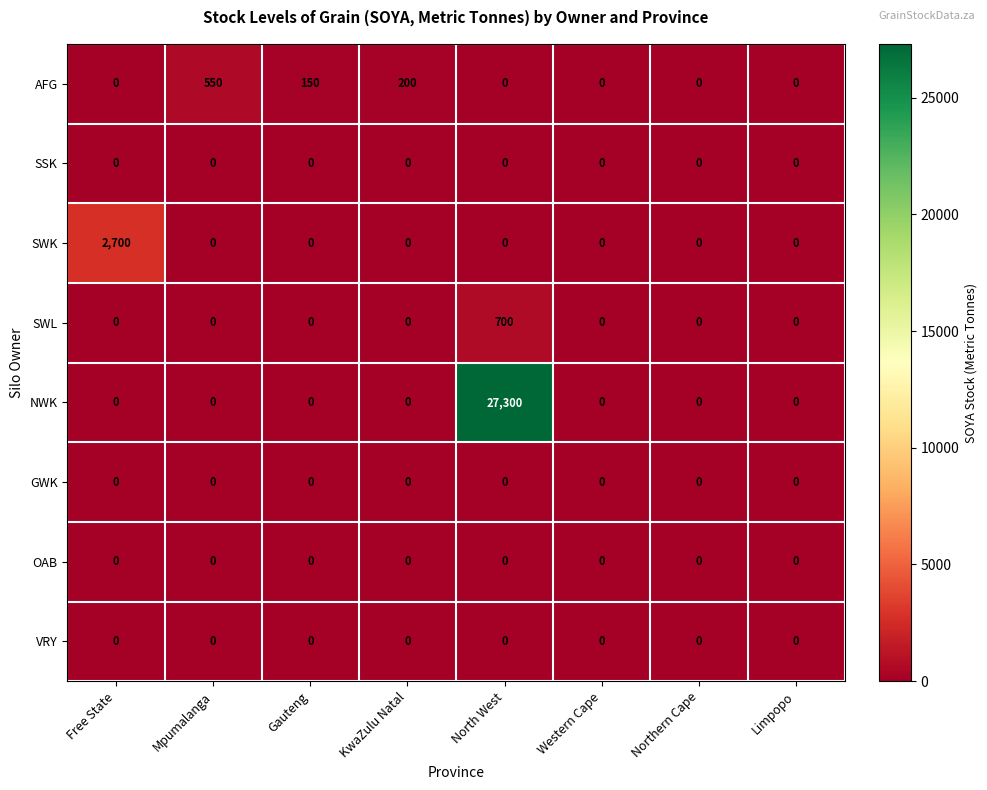

At which category is the sum across all series the highest?

North West